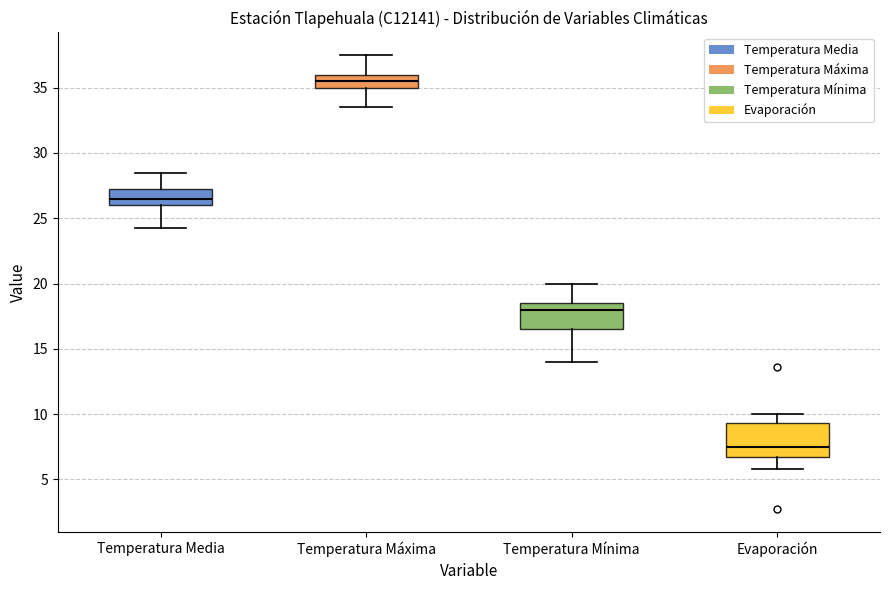

Which box has the lowest median line?

Evaporación